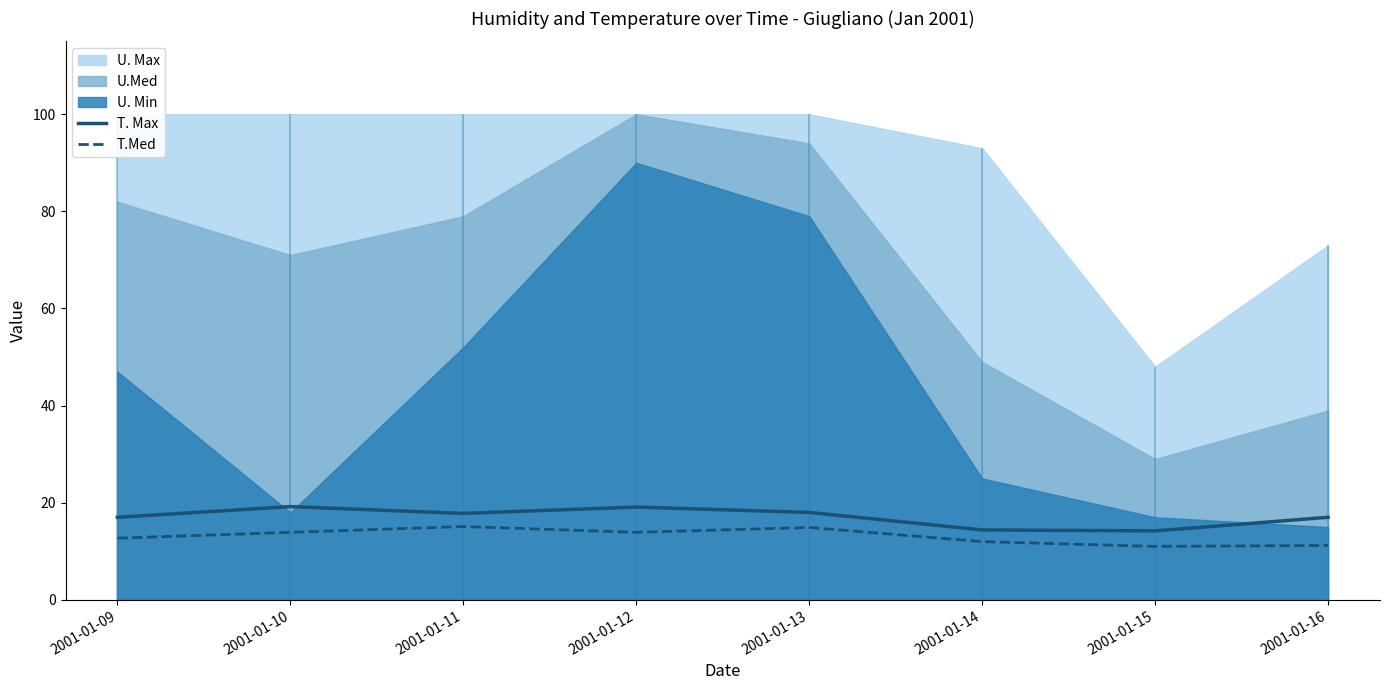

Between 2001-01-12 and 2001-01-11, which is larger?

2001-01-12